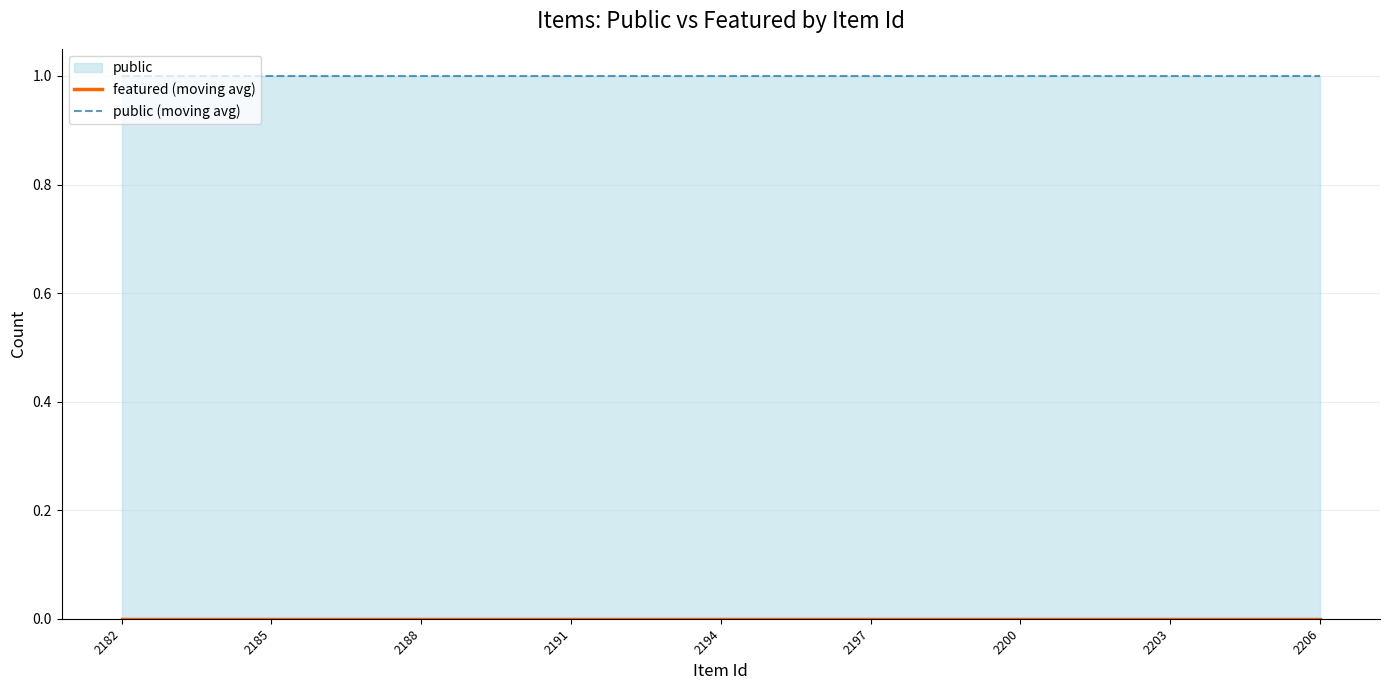

True or false: featured (moving avg) and public (moving avg) cross at least once.

False